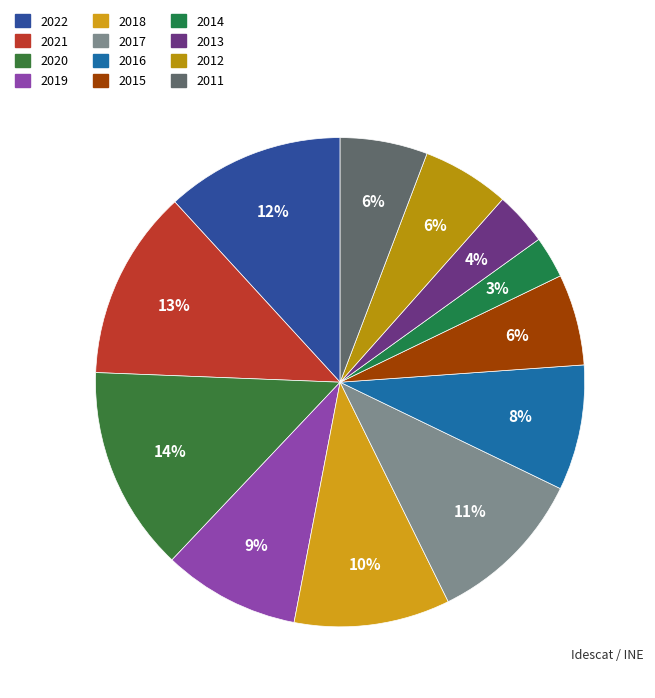

What is the smallest slice in the pie chart?

2014